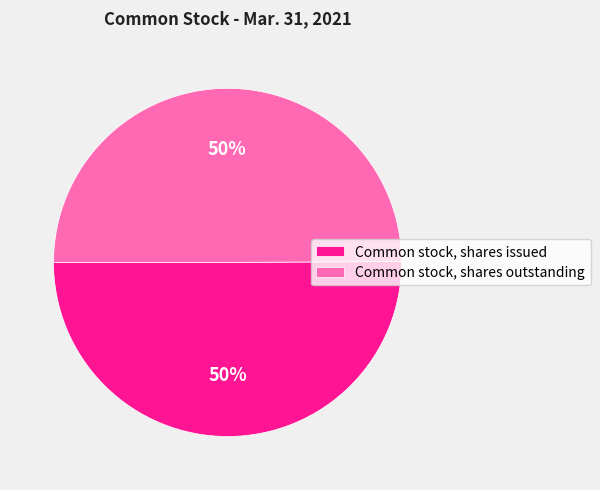

Is it true that Common stock, shares outstanding is 56% of the pie?

False